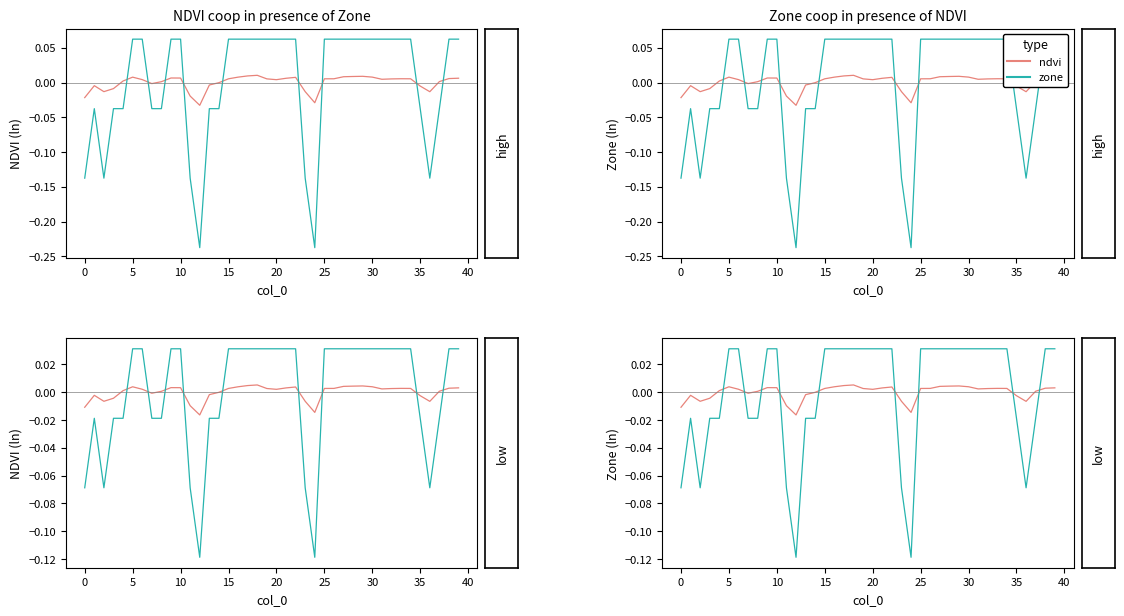

Which label corresponds to the largest value in the chart?

20